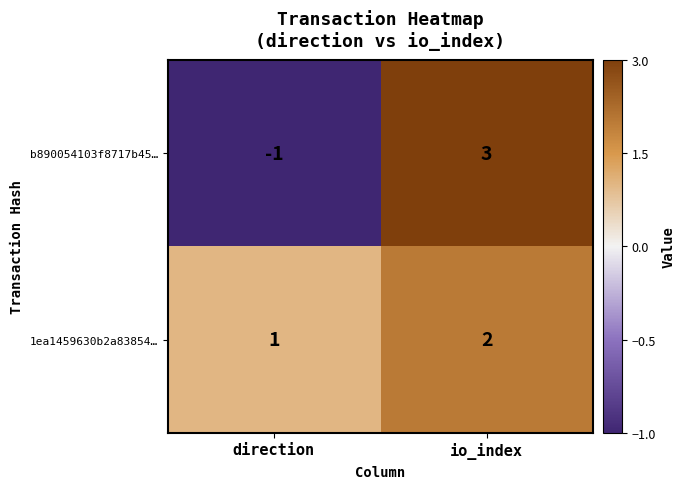

Which series has the widest spread of values?

b890054103f8717b45…